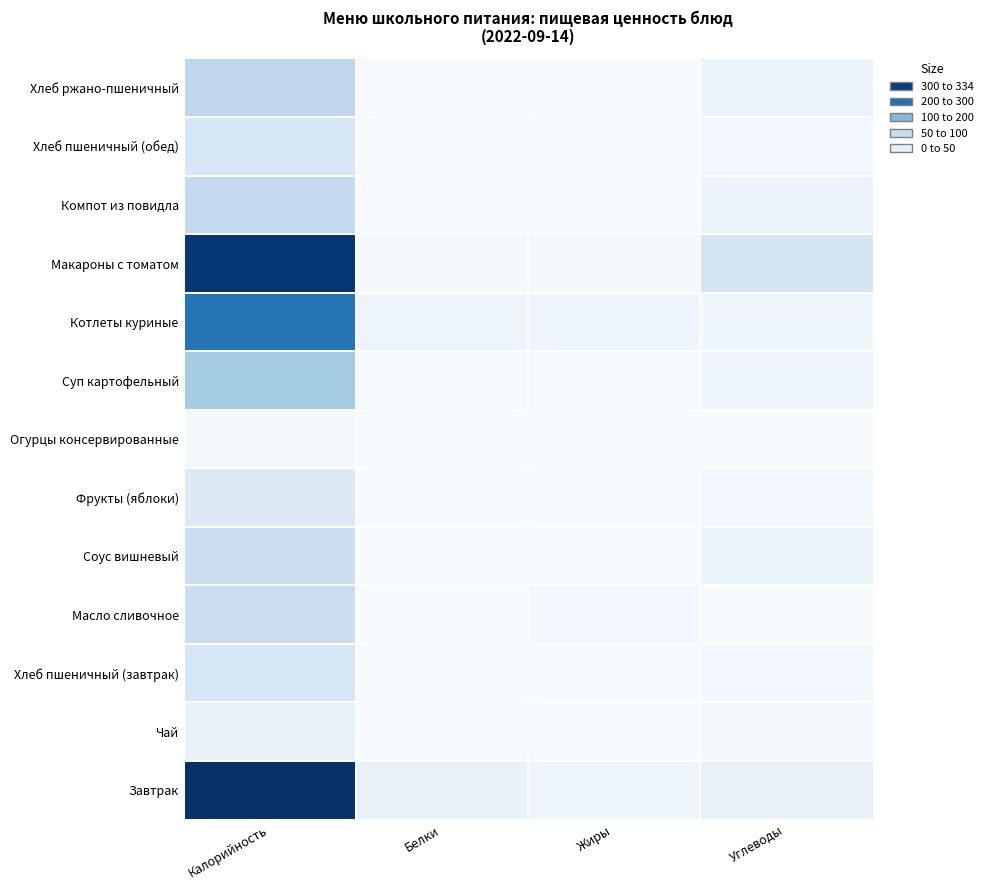

At which category is the sum across all series the highest?

Калорийность